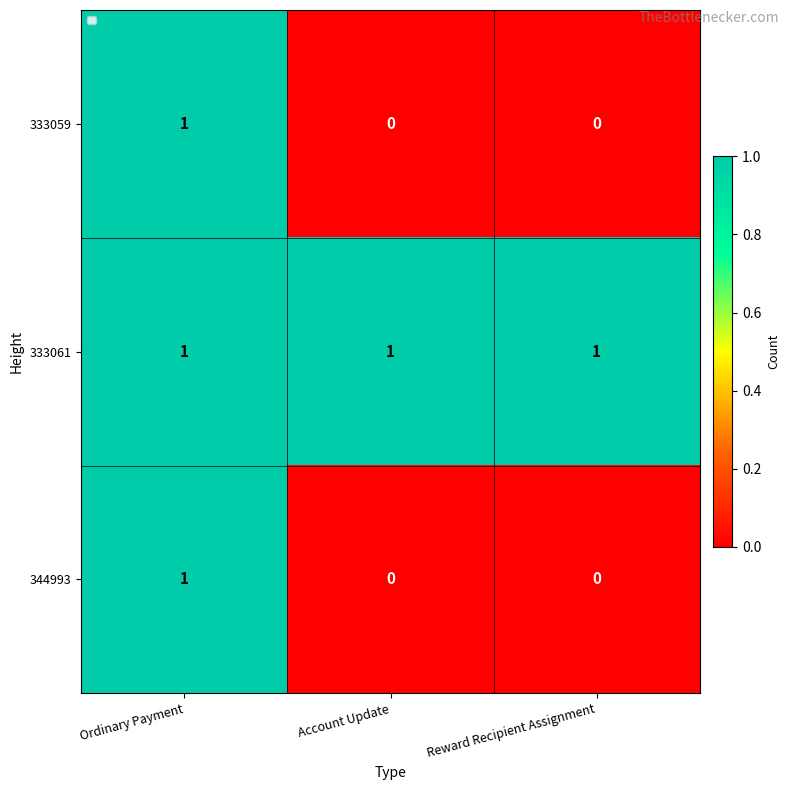

Reading right to left, list all the values displayed in this chart.

333059: 0	0	1
333061: 1	1	1
344993: 0	0	1